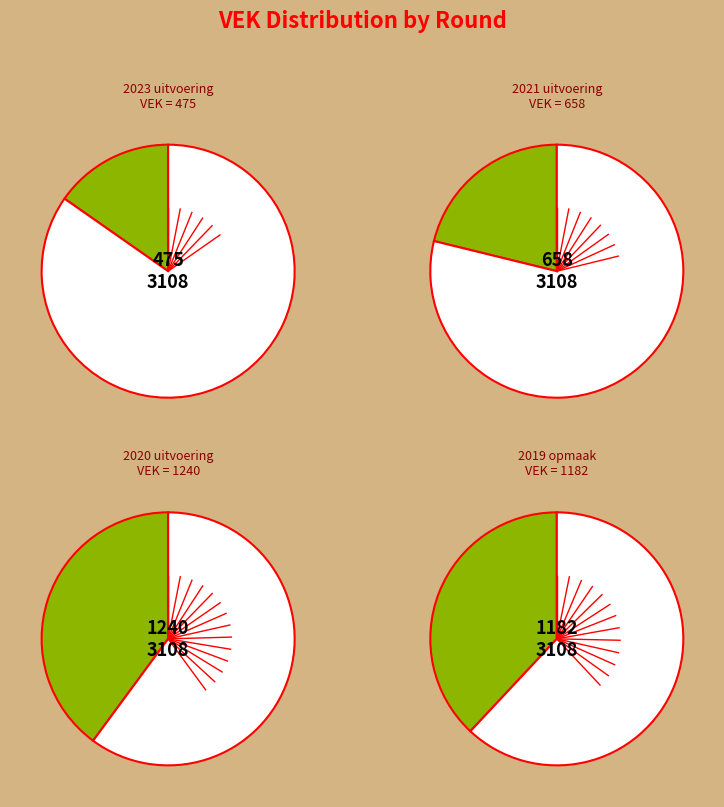

Which slice is the largest?

2020